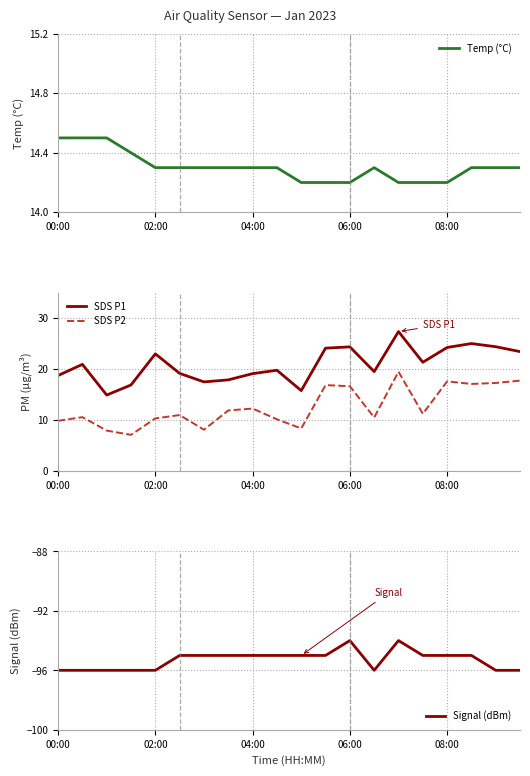

True or false: SDS P1 and Signal (dBm) cross at least once.

False